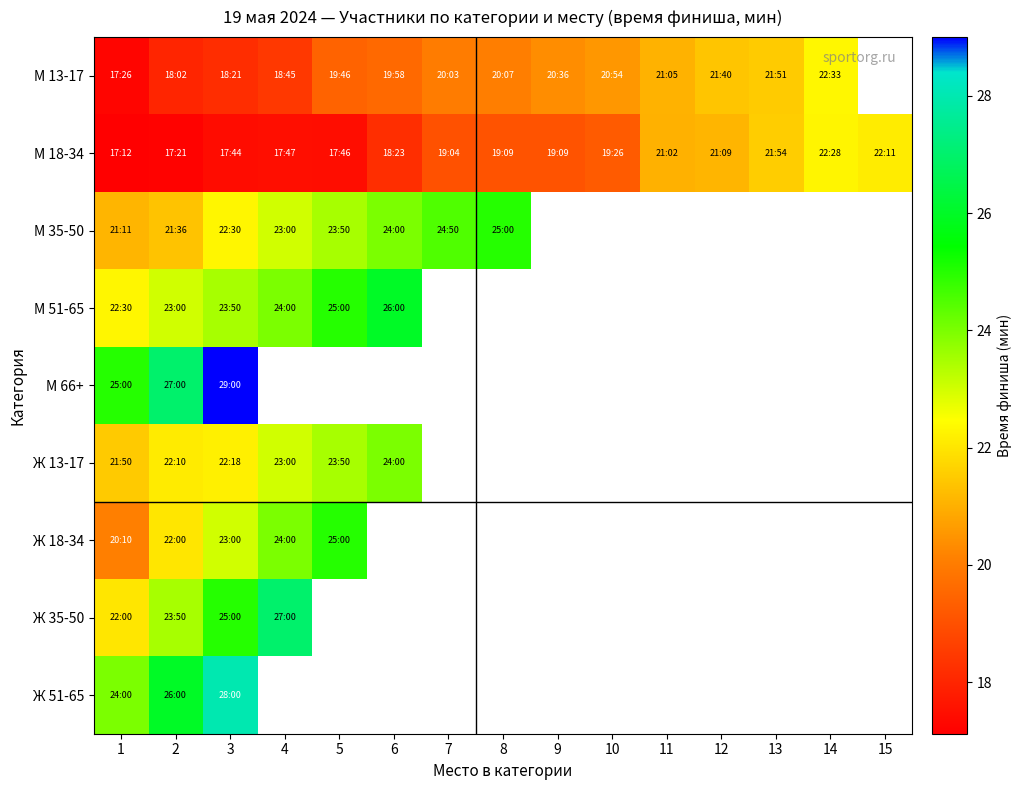

Which label corresponds to the smallest value in the chart?

1